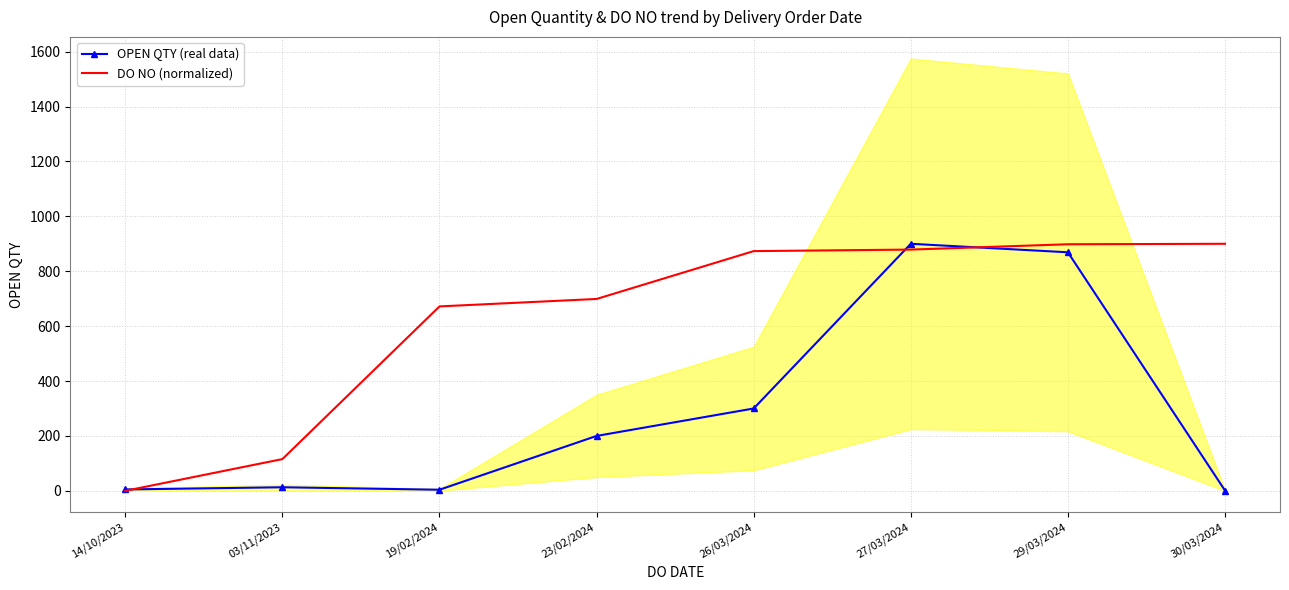

What is the label of the 7th point from the right?

03/11/2023